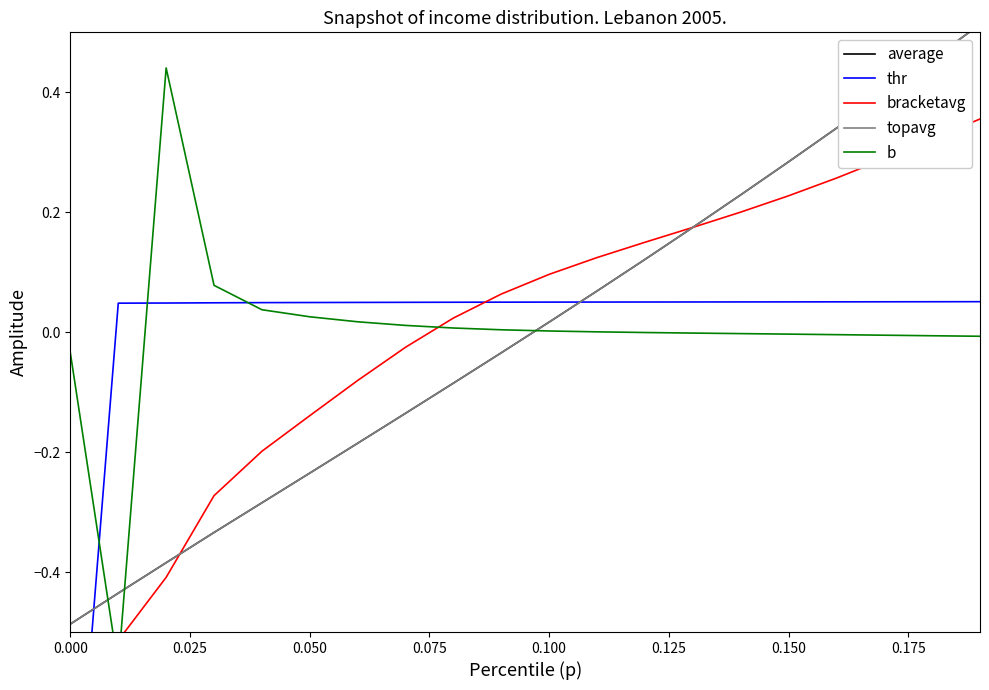

True or false: average has more than 2 points higher than both neighbors.

False